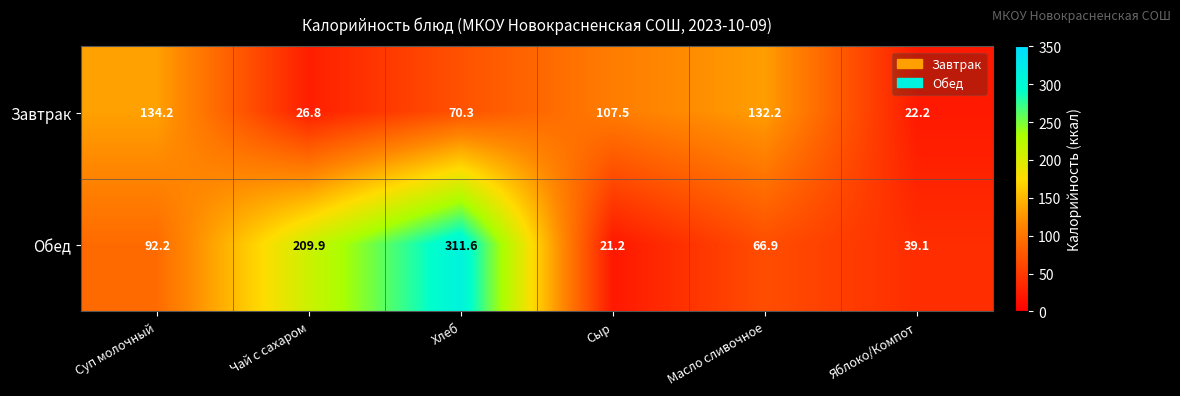

Where is Завтрак nearest to the value 78?

Хлеб